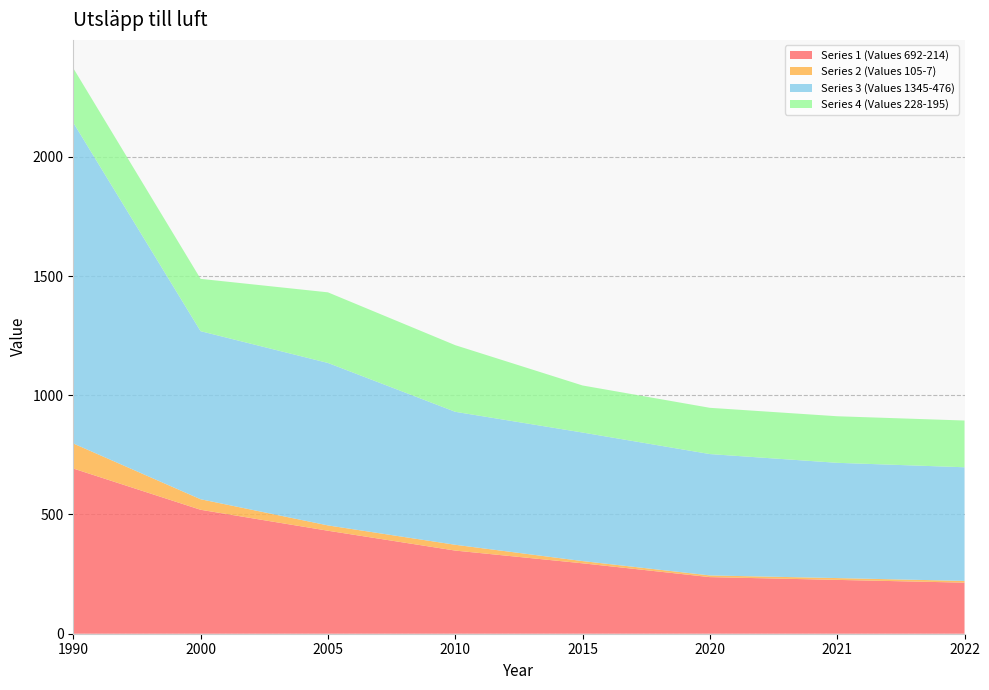

Reading left to right, list all the values displayed in this chart.

Series 1 (Values 692-214): 1990=692.8	2000=519.8	2005=431.9	2010=348.7	2015=295.3	2020=237.4	2021=225.7	2022=214.2
Series 2 (Values 105-7): 1990=105.0	2000=44.2	2005=22.3	2010=24.3	2015=9.3	2020=7.1	2021=7.6	2022=7.2
Series 3 (Values 1345-476): 1990=1345.3	2000=704.7	2005=681.2	2010=557.6	2015=539.0	2020=508.9	2021=483.3	2022=476.6
Series 4 (Values 228-195): 1990=228.4	2000=219.4	2005=296.1	2010=279.4	2015=197.3	2020=194.0	2021=195.3	2022=196.0